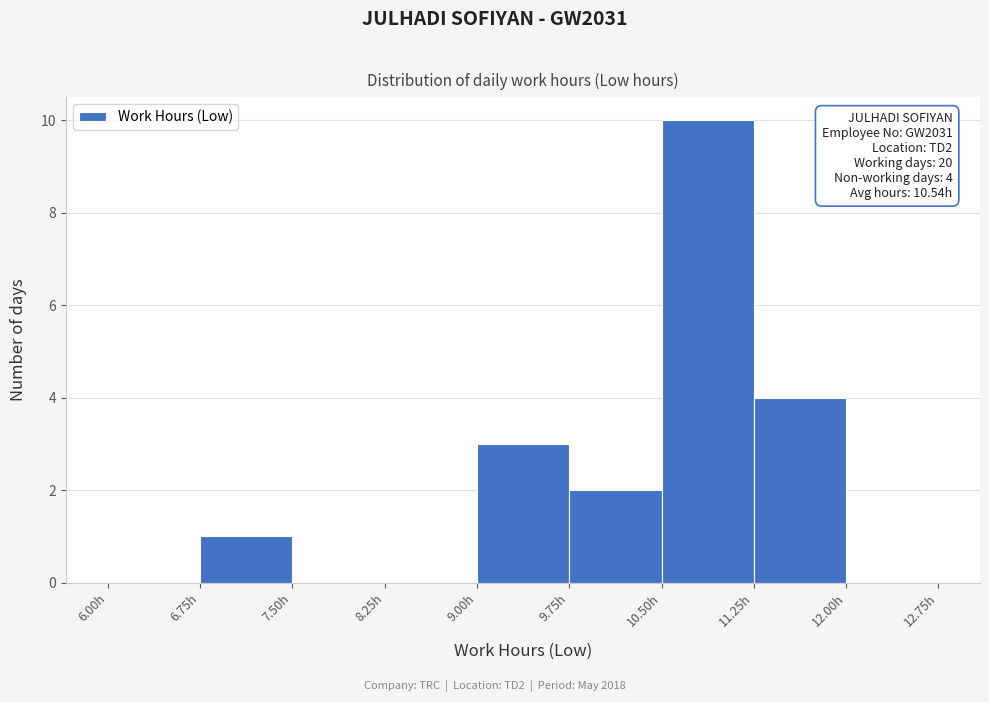

Which range on the x-axis has the tallest bar?

10.50 to 11.25